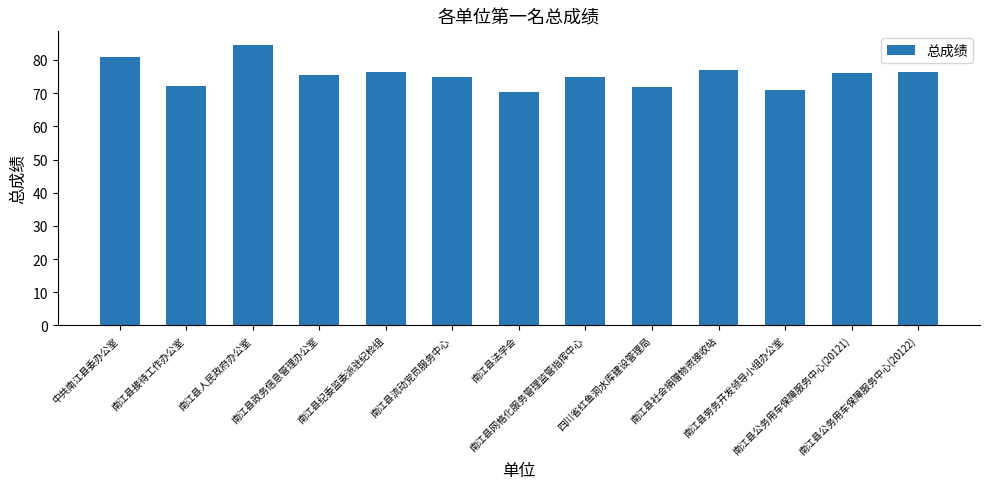

The chart shows a value of 119.1 at 南江县法学会. True or false?

False